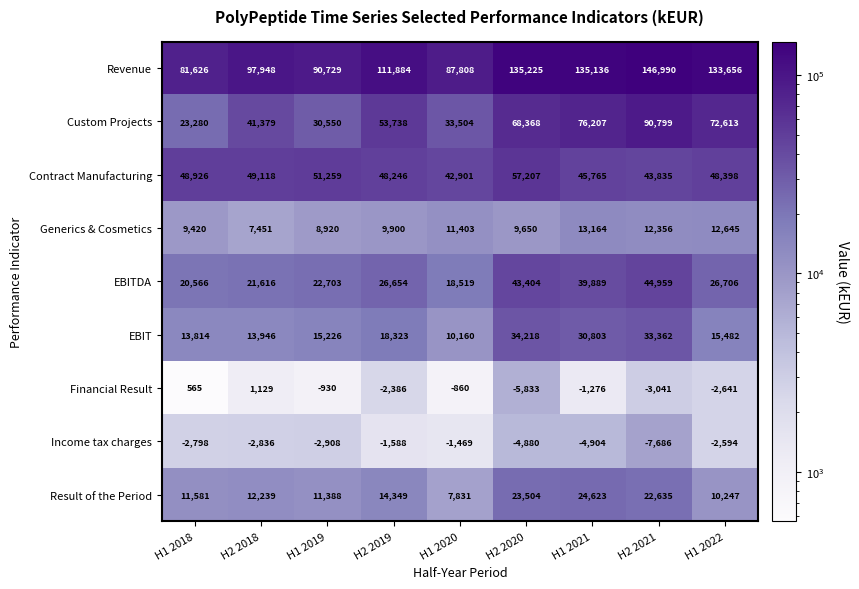

The Custom Projects series shows 33292 at H2 2020. True or false?

False